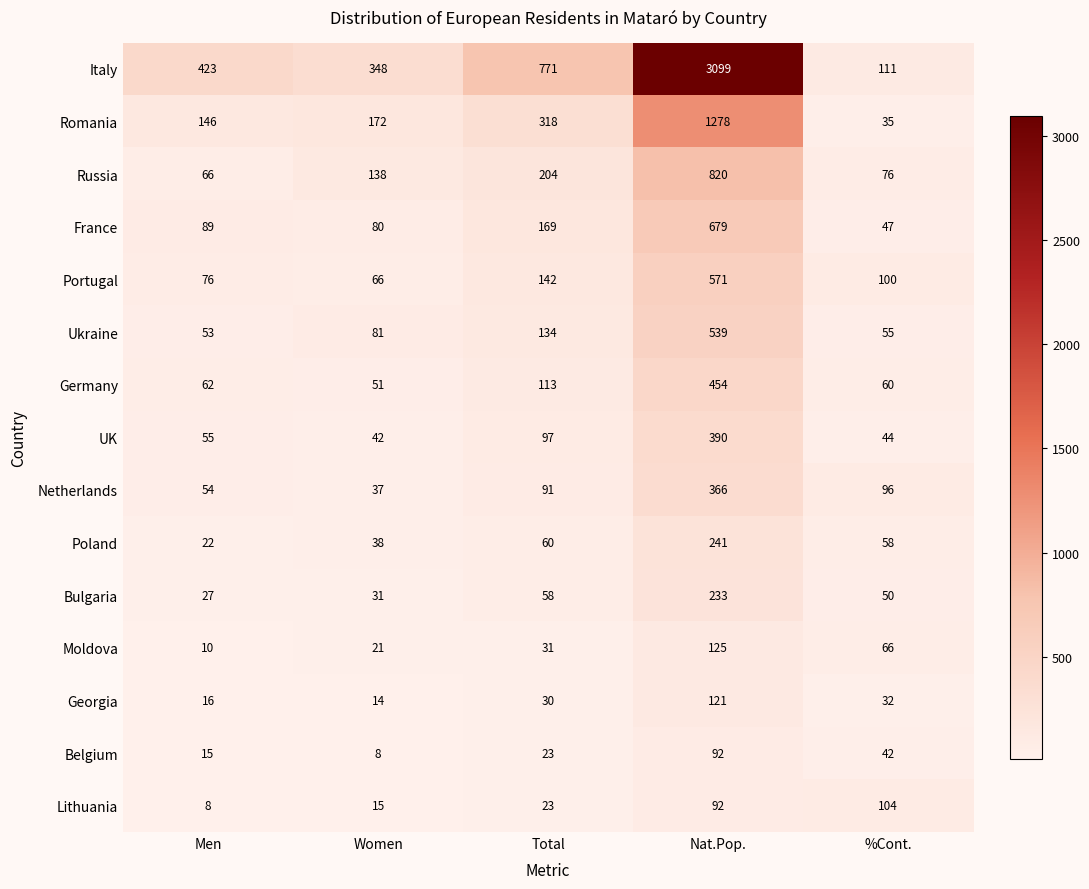

The Italy series shows 771 at Total. True or false?

True